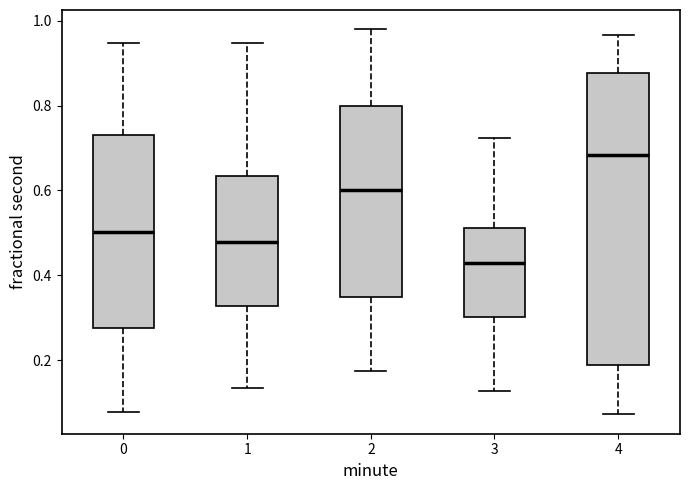

Where does the median line of the box at x = 3 sit on the y-axis? The values are not printed on the chart, so give them approximately, as read against the axis.

0.42